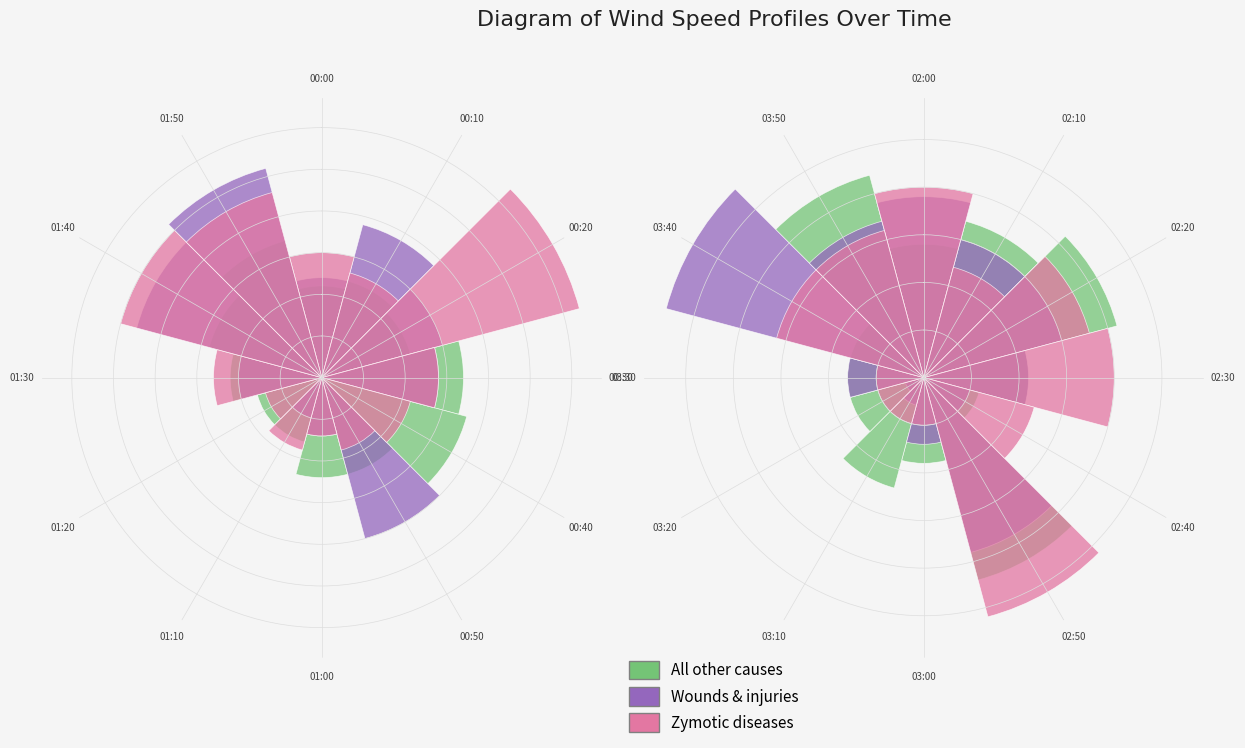

What is the label of the 2nd bar from the right?

03:40